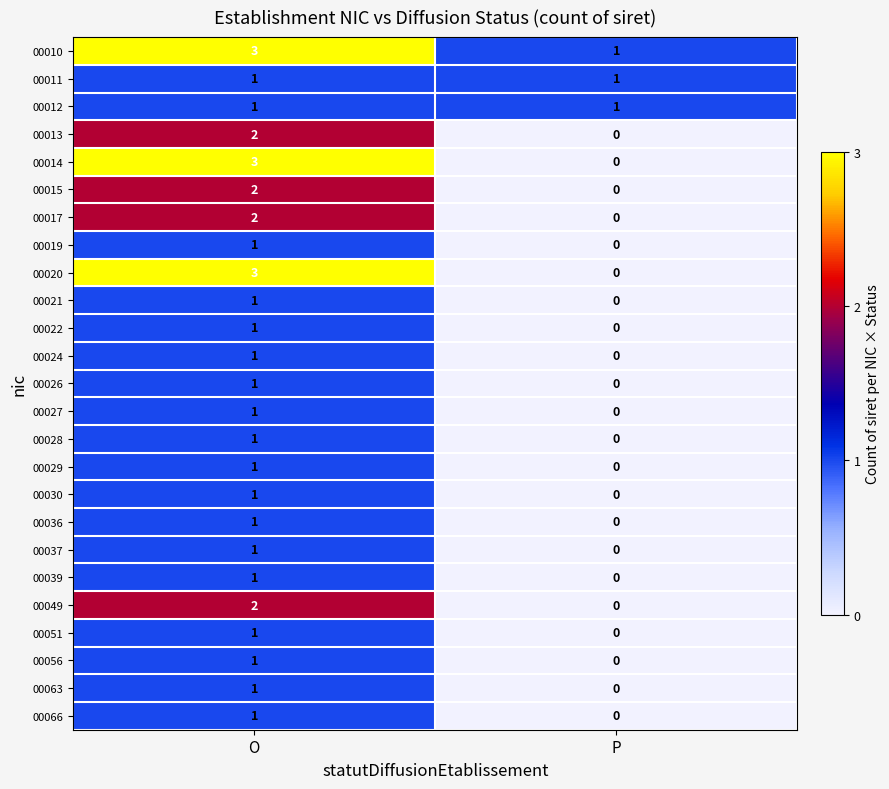

What is the total value across all series at P?

3